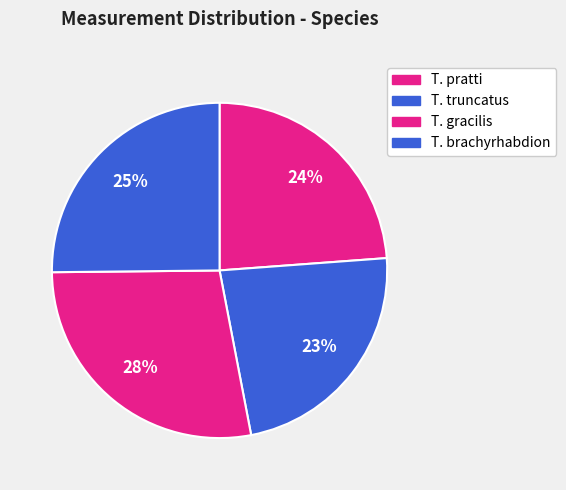

How many slices are in this pie chart?

4